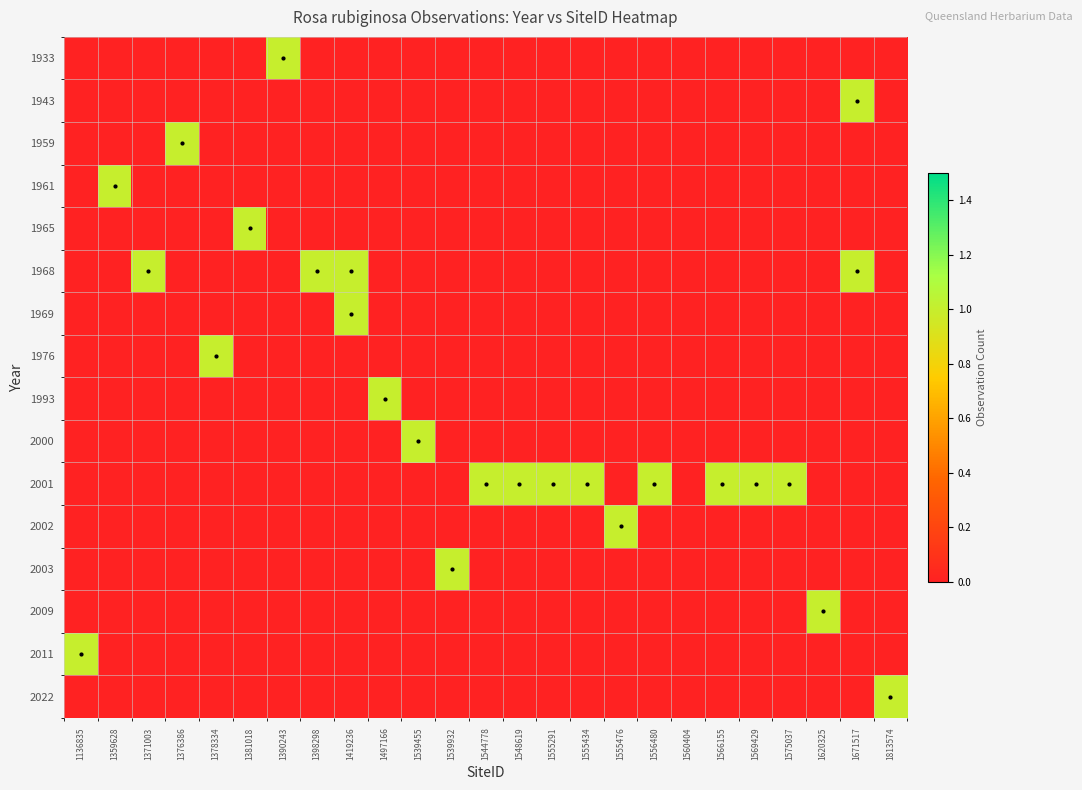

Reading left to right, list all the values displayed in this chart.

1933: 1136835=0	1359628=0	1371003=0	1376386=0	1378334=0	1381018=0	1390243=1	1398298=0	1419236=0	1497166=0	1539455=0	1539932=0	1544778=0	1548619=0	1555291=0	1555434=0	1555476=0	1556480=0	1560404=0	1566155=0	1569429=0	1575037=0	1620325=0	1671517=0	1813574=0
1943: 1136835=0	1359628=0	1371003=0	1376386=0	1378334=0	1381018=0	1390243=0	1398298=0	1419236=0	1497166=0	1539455=0	1539932=0	1544778=0	1548619=0	1555291=0	1555434=0	1555476=0	1556480=0	1560404=0	1566155=0	1569429=0	1575037=0	1620325=0	1671517=1	1813574=0
1959: 1136835=0	1359628=0	1371003=0	1376386=1	1378334=0	1381018=0	1390243=0	1398298=0	1419236=0	1497166=0	1539455=0	1539932=0	1544778=0	1548619=0	1555291=0	1555434=0	1555476=0	1556480=0	1560404=0	1566155=0	1569429=0	1575037=0	1620325=0	1671517=0	1813574=0
1961: 1136835=0	1359628=1	1371003=0	1376386=0	1378334=0	1381018=0	1390243=0	1398298=0	1419236=0	1497166=0	1539455=0	1539932=0	1544778=0	1548619=0	1555291=0	1555434=0	1555476=0	1556480=0	1560404=0	1566155=0	1569429=0	1575037=0	1620325=0	1671517=0	1813574=0
1965: 1136835=0	1359628=0	1371003=0	1376386=0	1378334=0	1381018=1	1390243=0	1398298=0	1419236=0	1497166=0	1539455=0	1539932=0	1544778=0	1548619=0	1555291=0	1555434=0	1555476=0	1556480=0	1560404=0	1566155=0	1569429=0	1575037=0	1620325=0	1671517=0	1813574=0
1968: 1136835=0	1359628=0	1371003=1	1376386=0	1378334=0	1381018=0	1390243=0	1398298=1	1419236=1	1497166=0	1539455=0	1539932=0	1544778=0	1548619=0	1555291=0	1555434=0	1555476=0	1556480=0	1560404=0	1566155=0	1569429=0	1575037=0	1620325=0	1671517=1	1813574=0
1969: 1136835=0	1359628=0	1371003=0	1376386=0	1378334=0	1381018=0	1390243=0	1398298=0	1419236=1	1497166=0	1539455=0	1539932=0	1544778=0	1548619=0	1555291=0	1555434=0	1555476=0	1556480=0	1560404=0	1566155=0	1569429=0	1575037=0	1620325=0	1671517=0	1813574=0
1976: 1136835=0	1359628=0	1371003=0	1376386=0	1378334=1	1381018=0	1390243=0	1398298=0	1419236=0	1497166=0	1539455=0	1539932=0	1544778=0	1548619=0	1555291=0	1555434=0	1555476=0	1556480=0	1560404=0	1566155=0	1569429=0	1575037=0	1620325=0	1671517=0	1813574=0
1993: 1136835=0	1359628=0	1371003=0	1376386=0	1378334=0	1381018=0	1390243=0	1398298=0	1419236=0	1497166=1	1539455=0	1539932=0	1544778=0	1548619=0	1555291=0	1555434=0	1555476=0	1556480=0	1560404=0	1566155=0	1569429=0	1575037=0	1620325=0	1671517=0	1813574=0
2000: 1136835=0	1359628=0	1371003=0	1376386=0	1378334=0	1381018=0	1390243=0	1398298=0	1419236=0	1497166=0	1539455=1	1539932=0	1544778=0	1548619=0	1555291=0	1555434=0	1555476=0	1556480=0	1560404=0	1566155=0	1569429=0	1575037=0	1620325=0	1671517=0	1813574=0
2001: 1136835=0	1359628=0	1371003=0	1376386=0	1378334=0	1381018=0	1390243=0	1398298=0	1419236=0	1497166=0	1539455=0	1539932=0	1544778=1	1548619=1	1555291=1	1555434=1	1555476=0	1556480=1	1560404=0	1566155=1	1569429=1	1575037=1	1620325=0	1671517=0	1813574=0
2002: 1136835=0	1359628=0	1371003=0	1376386=0	1378334=0	1381018=0	1390243=0	1398298=0	1419236=0	1497166=0	1539455=0	1539932=0	1544778=0	1548619=0	1555291=0	1555434=0	1555476=1	1556480=0	1560404=0	1566155=0	1569429=0	1575037=0	1620325=0	1671517=0	1813574=0
2003: 1136835=0	1359628=0	1371003=0	1376386=0	1378334=0	1381018=0	1390243=0	1398298=0	1419236=0	1497166=0	1539455=0	1539932=1	1544778=0	1548619=0	1555291=0	1555434=0	1555476=0	1556480=0	1560404=0	1566155=0	1569429=0	1575037=0	1620325=0	1671517=0	1813574=0
2009: 1136835=0	1359628=0	1371003=0	1376386=0	1378334=0	1381018=0	1390243=0	1398298=0	1419236=0	1497166=0	1539455=0	1539932=0	1544778=0	1548619=0	1555291=0	1555434=0	1555476=0	1556480=0	1560404=0	1566155=0	1569429=0	1575037=0	1620325=1	1671517=0	1813574=0
2011: 1136835=1	1359628=0	1371003=0	1376386=0	1378334=0	1381018=0	1390243=0	1398298=0	1419236=0	1497166=0	1539455=0	1539932=0	1544778=0	1548619=0	1555291=0	1555434=0	1555476=0	1556480=0	1560404=0	1566155=0	1569429=0	1575037=0	1620325=0	1671517=0	1813574=0
2022: 1136835=0	1359628=0	1371003=0	1376386=0	1378334=0	1381018=0	1390243=0	1398298=0	1419236=0	1497166=0	1539455=0	1539932=0	1544778=0	1548619=0	1555291=0	1555434=0	1555476=0	1556480=0	1560404=0	1566155=0	1569429=0	1575037=0	1620325=0	1671517=0	1813574=1